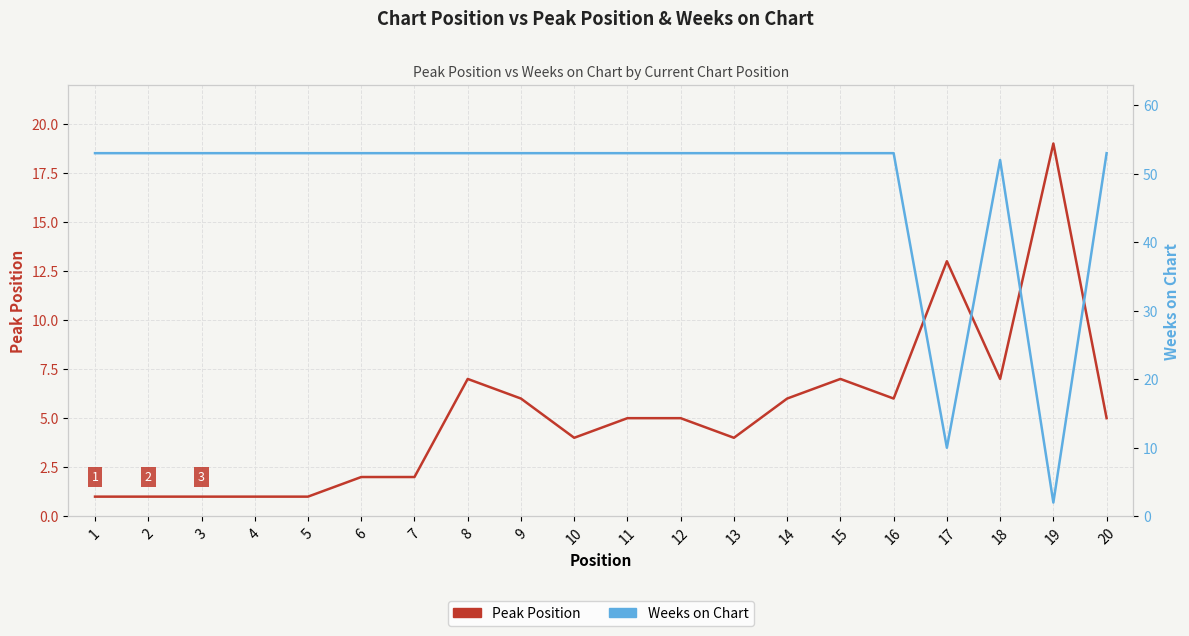

How many interior local peaks does the Weeks on Chart series have?

1